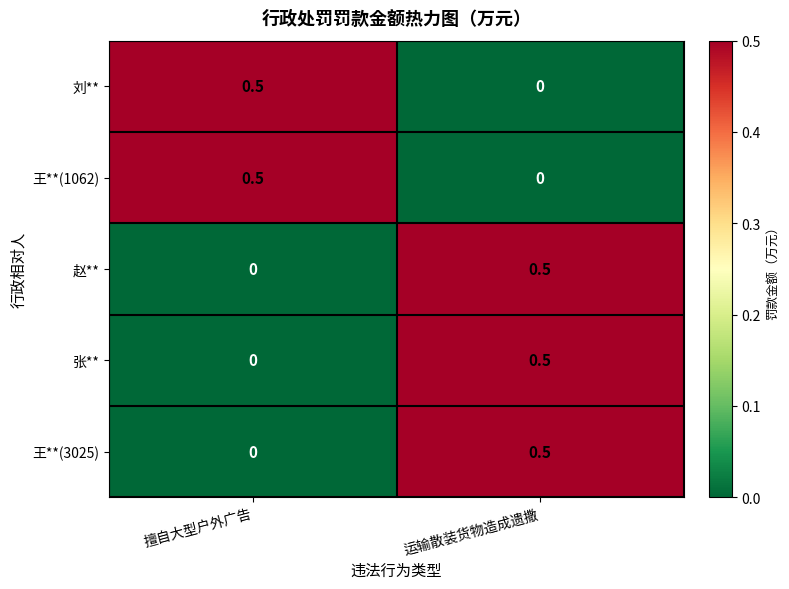

Reading left to right, transcribe all the data shown in this chart.

刘**: 0.5	0.0
王**(1062): 0.5	0.0
赵**: 0.0	0.5
张**: 0.0	0.5
王**(3025): 0.0	0.5